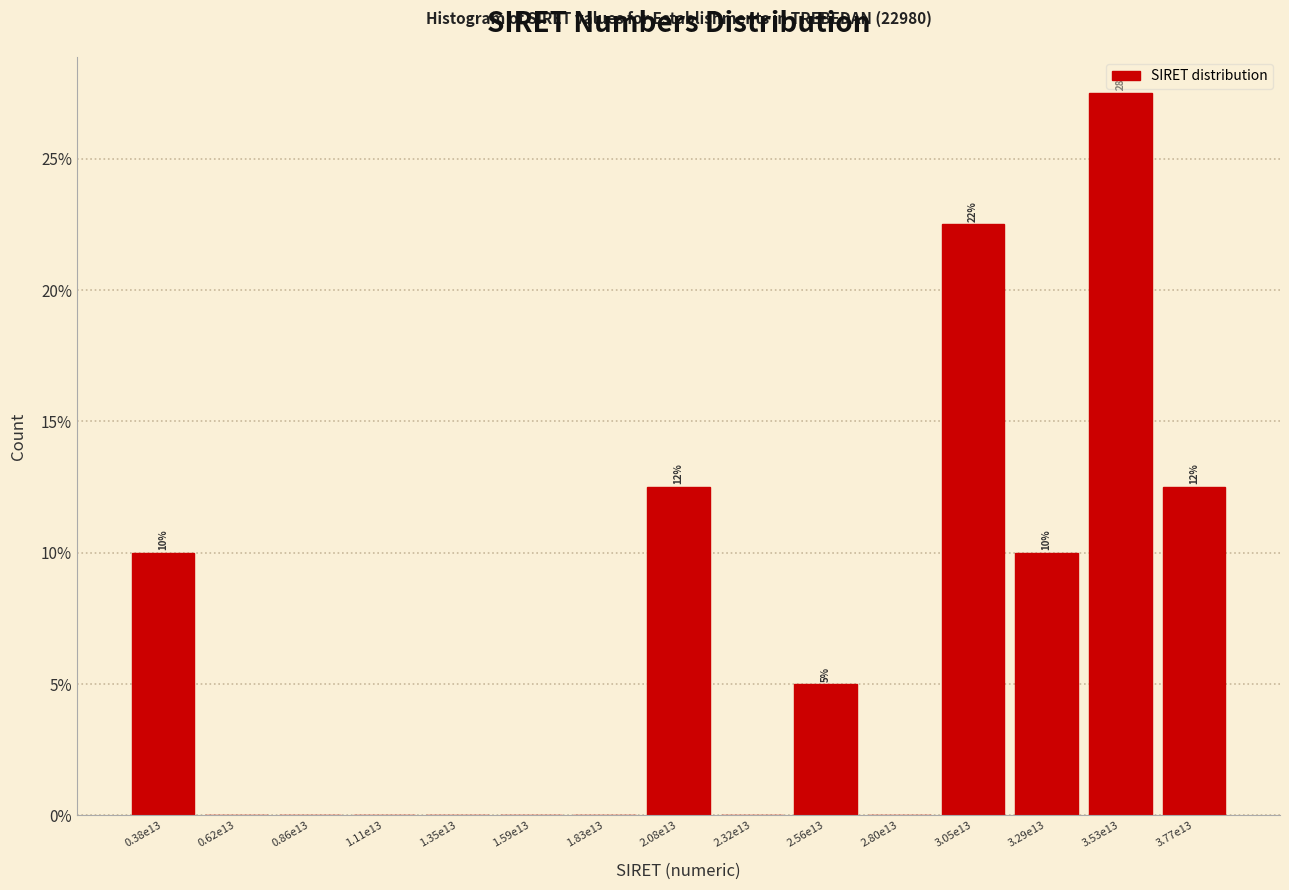

Reading left to right, extract all data points from this chart.

0.38e13=10.0	0.62e13=0.0	0.86e13=0.0	1.11e13=0.0	1.35e13=0.0	1.59e13=0.0	1.83e13=0.0	2.08e13=12.5	2.32e13=0.0	2.56e13=5.0	2.80e13=0.0	3.05e13=22.5	3.29e13=10.0	3.53e13=27.5	3.77e13=12.5